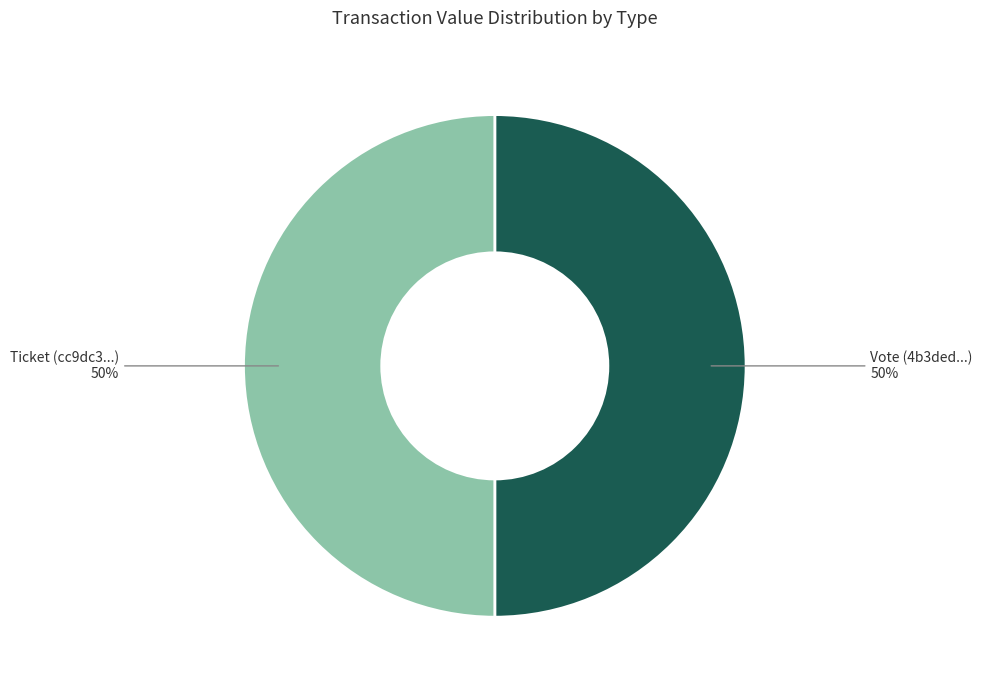

To the nearest percent, what is the average slice percentage?

50%